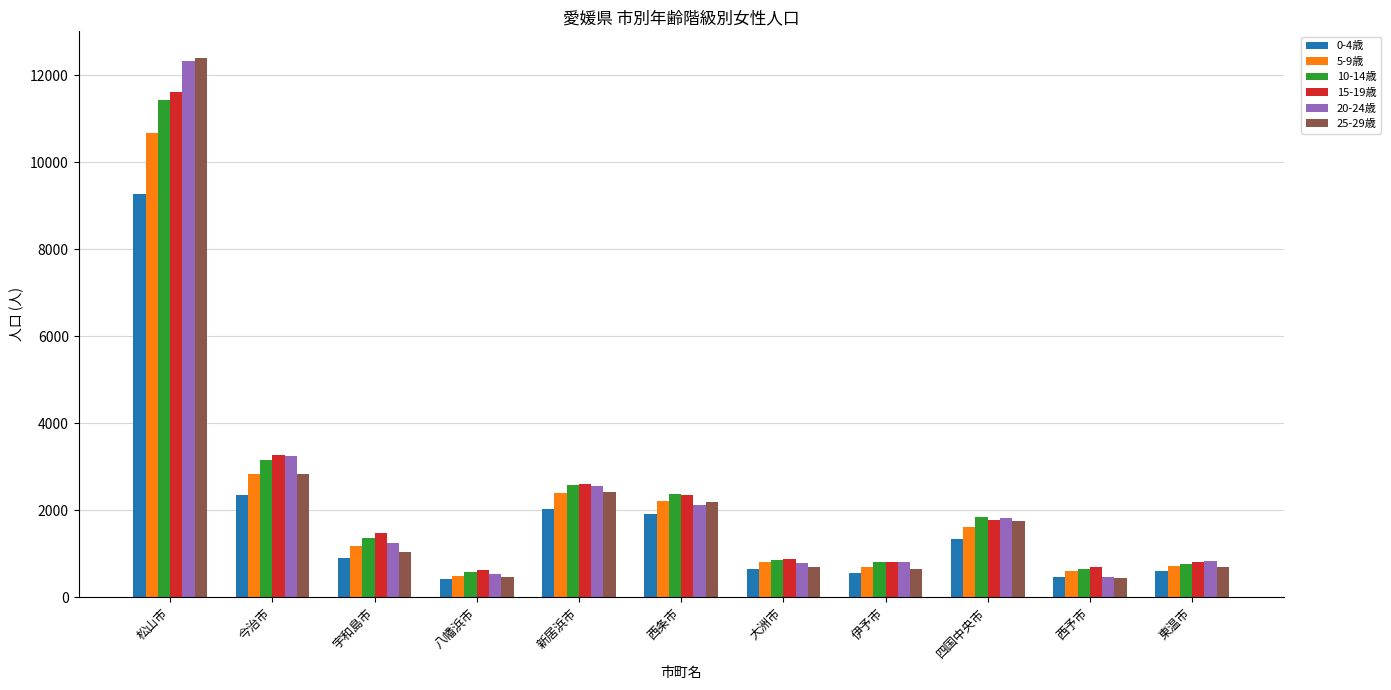

Is the value of 15-19歳 at 大洲市 greater than the value of 25-29歳 at 宇和島市?

No